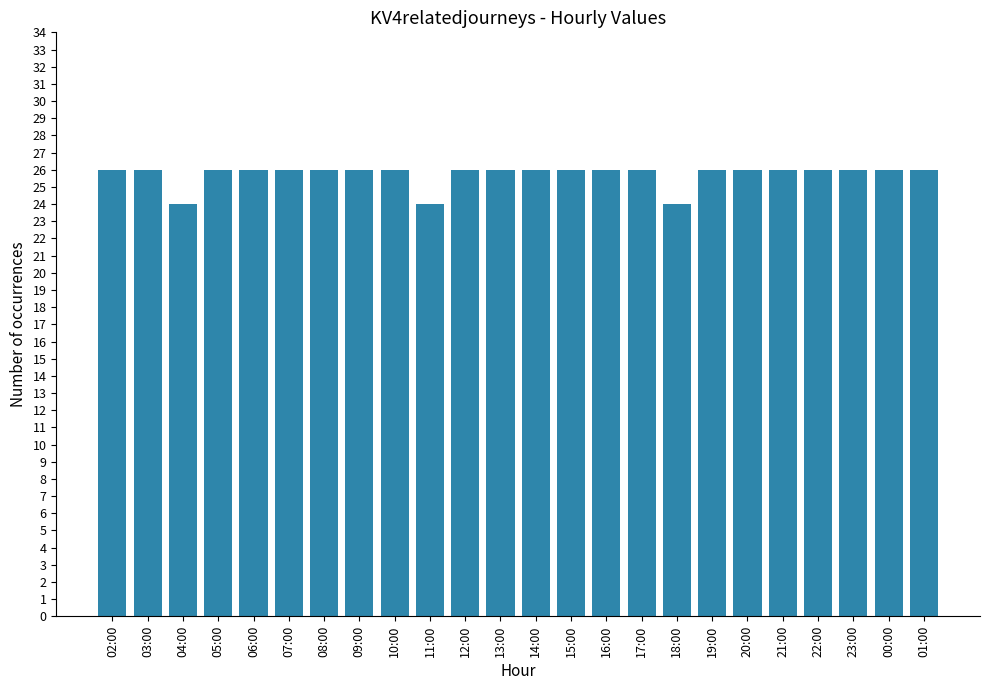

What is the label of the 23rd bar from the right?

03:00